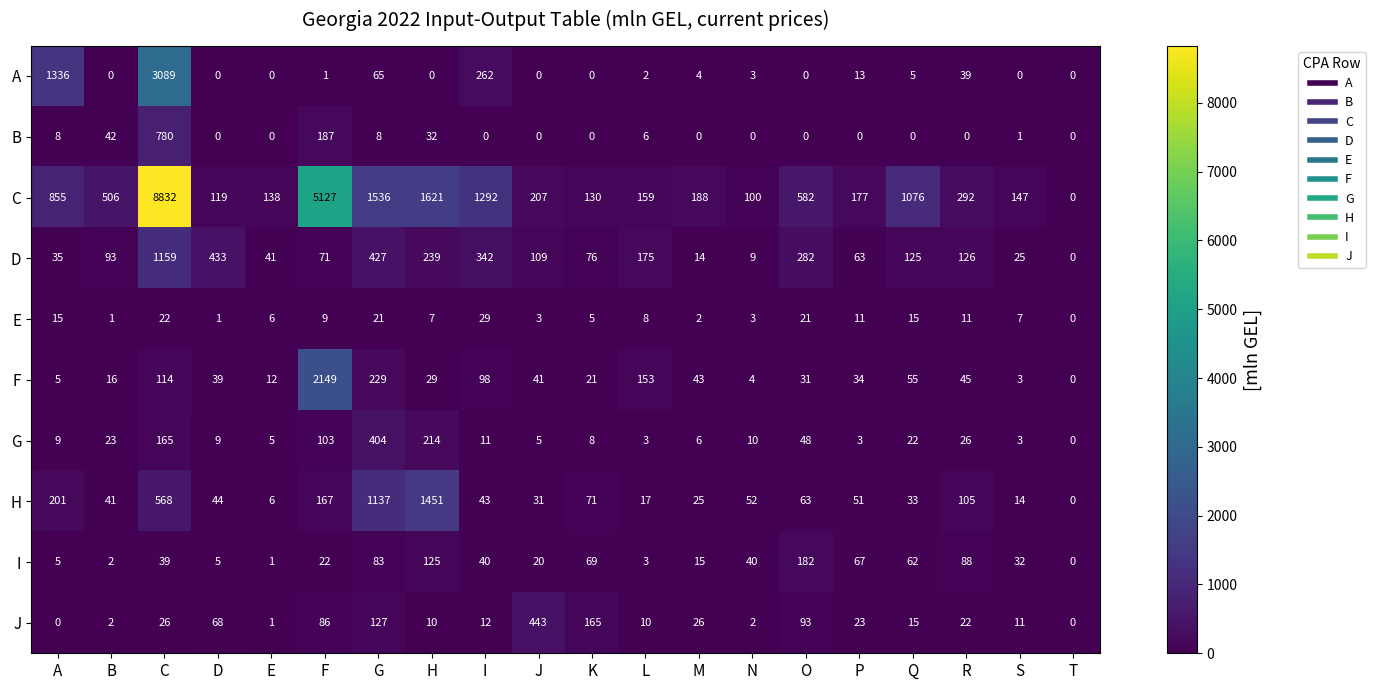

Rank the series by their maximum value, from lowest to highest.

E, I, G, J, B, D, H, F, A, C